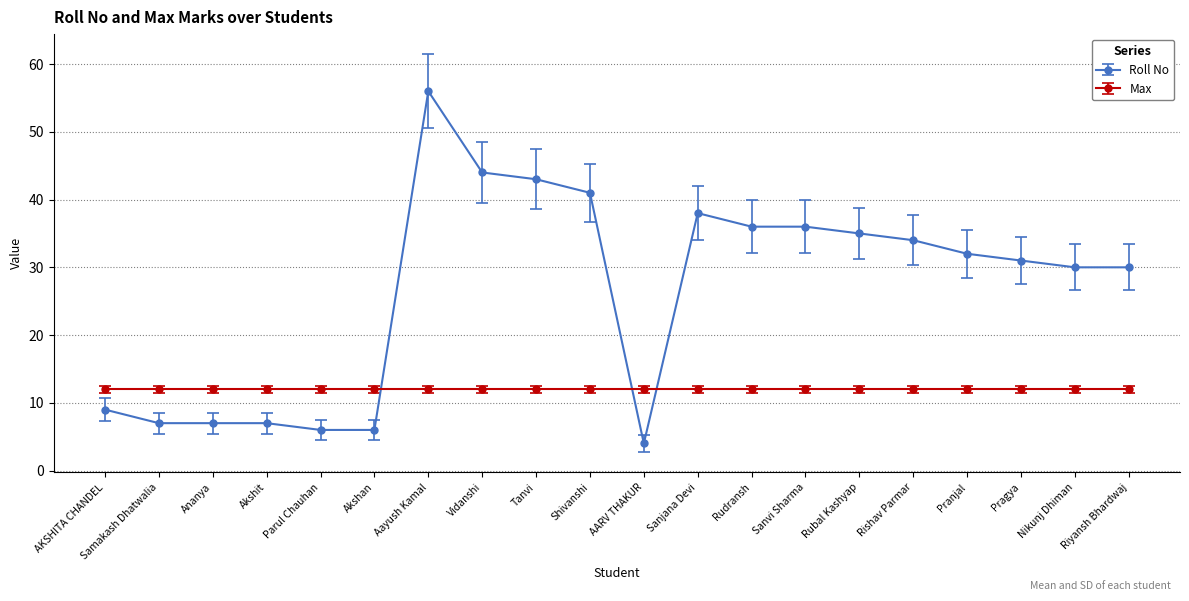

How many lines are shown in the chart?

2